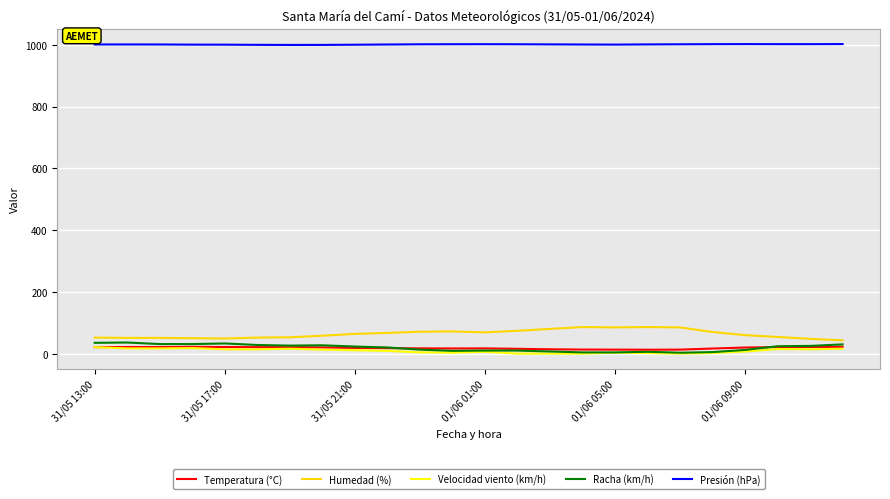

What is the greatest value displayed?

1002.5